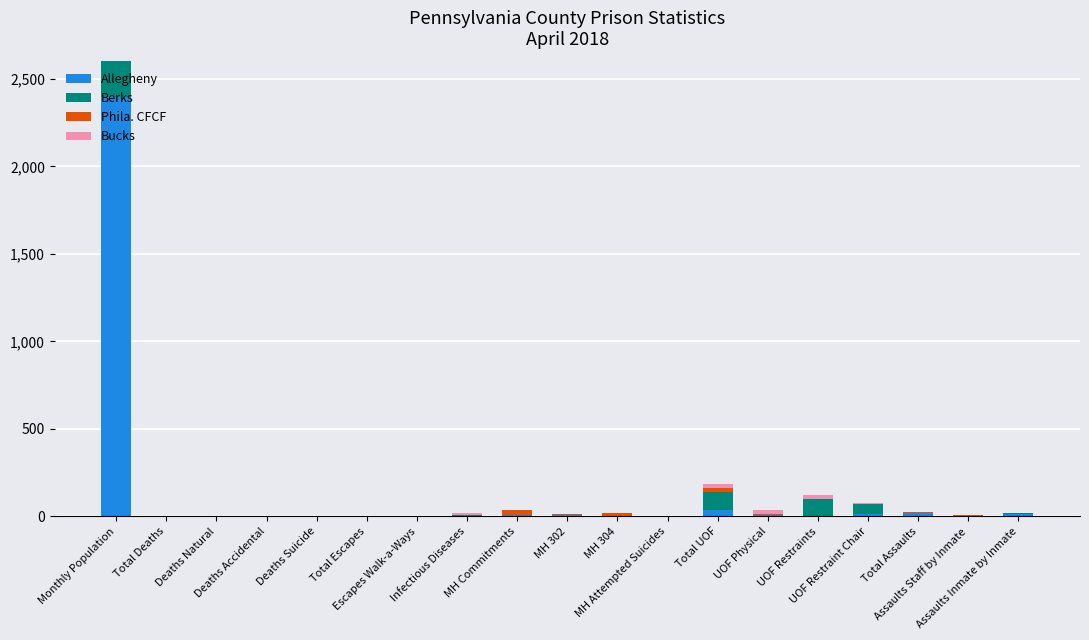

Reading right to left, extract all data points from this chart.

Allegheny: Assaults Inmate by Inmate=16	Assaults Staff by Inmate=1	Total Assaults=17	UOF Restraint Chair=15	UOF Restraints=3	UOF Physical=9	Total UOF=38	MH Attempted Suicides=0	MH 304=1	MH 302=6	MH Commitments=7	Infectious Diseases=0	Escapes Walk-a-Ways=0	Total Escapes=0	Deaths Suicide=1	Deaths Accidental=0	Deaths Natural=0	Total Deaths=1	Monthly Population=2396
Berks: Assaults Inmate by Inmate=1	Assaults Staff by Inmate=2	Total Assaults=3	UOF Restraint Chair=55	UOF Restraints=98	UOF Physical=1	Total UOF=102	MH Attempted Suicides=1	MH 304=0	MH 302=0	MH Commitments=0	Infectious Diseases=7	Escapes Walk-a-Ways=0	Total Escapes=0	Deaths Suicide=0	Deaths Accidental=0	Deaths Natural=0	Total Deaths=0	Monthly Population=1105
Phila. CFCF: Assaults Inmate by Inmate=0	Assaults Staff by Inmate=3	Total Assaults=4	UOF Restraint Chair=0	UOF Restraints=0	UOF Physical=5	Total UOF=21	MH Attempted Suicides=1	MH 304=21	MH 302=9	MH Commitments=30	Infectious Diseases=0	Escapes Walk-a-Ways=0	Total Escapes=0	Deaths Suicide=0	Deaths Accidental=0	Deaths Natural=0	Total Deaths=0	Monthly Population=2251
Bucks: Assaults Inmate by Inmate=1	Assaults Staff by Inmate=1	Total Assaults=2	UOF Restraint Chair=4	UOF Restraints=22	UOF Physical=22	Total UOF=22	MH Attempted Suicides=0	MH 304=0	MH 302=0	MH Commitments=0	Infectious Diseases=13	Escapes Walk-a-Ways=0	Total Escapes=0	Deaths Suicide=0	Deaths Accidental=0	Deaths Natural=0	Total Deaths=0	Monthly Population=793